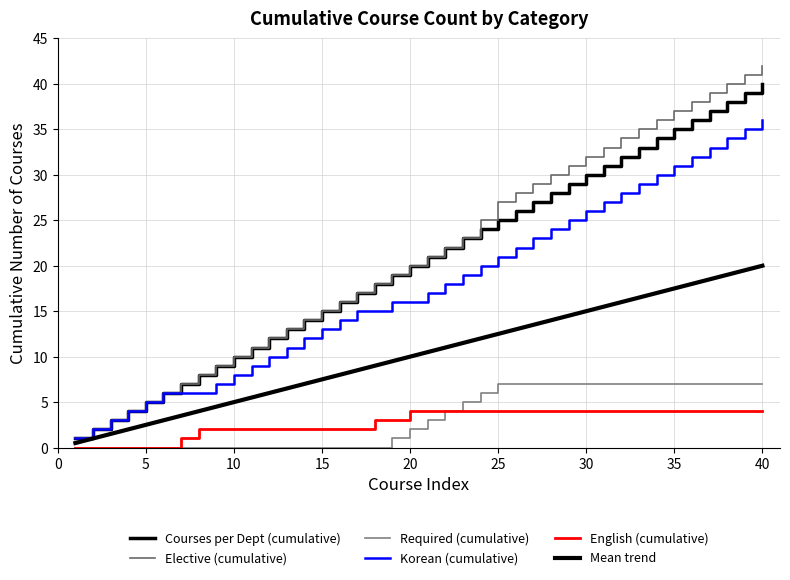

True or false: English (cumulative) and Mean trend intersect in this chart.

False